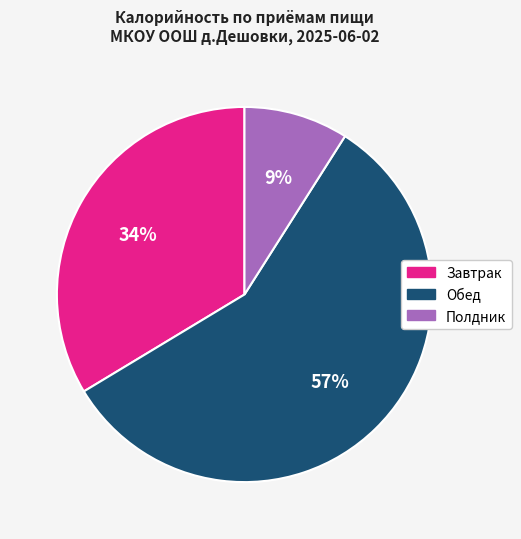

Is it true that Обед is 47% of the pie?

False